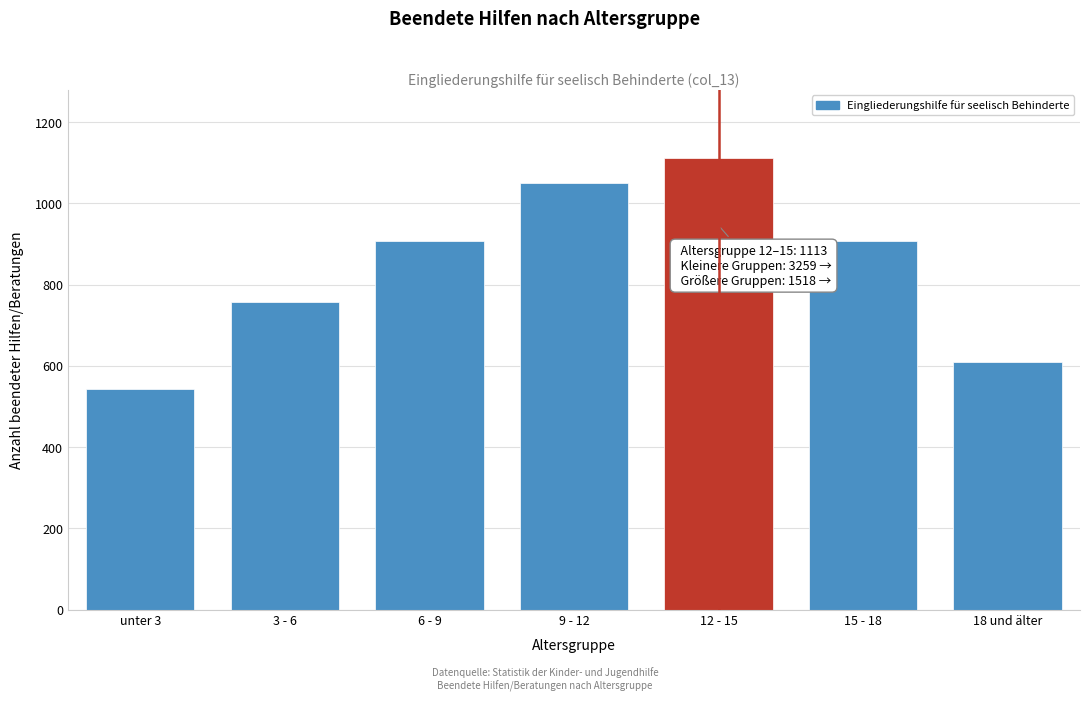

Reading right to left, extract all data points from this chart.

610	908	1113	1050	908	757	544